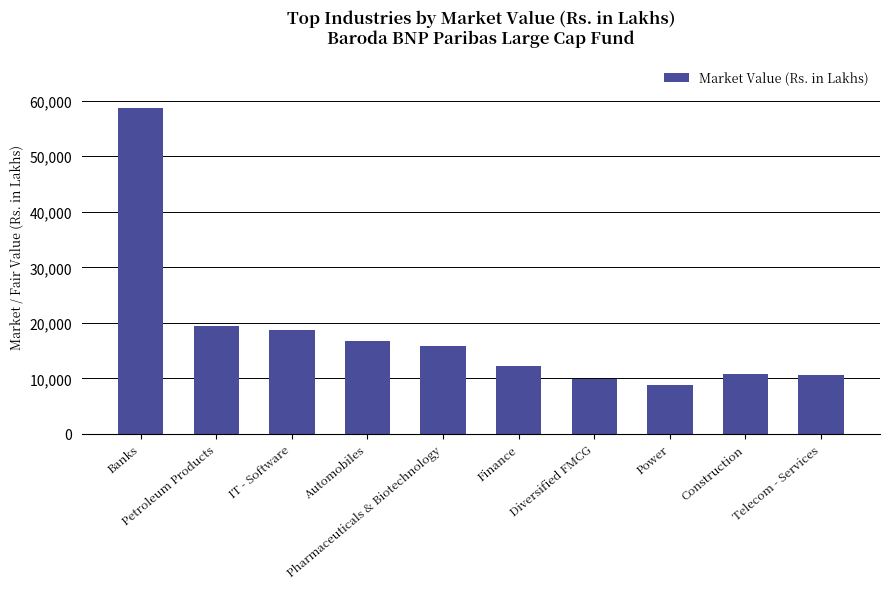

What is the difference between the second highest and second lowest values?

9498.2